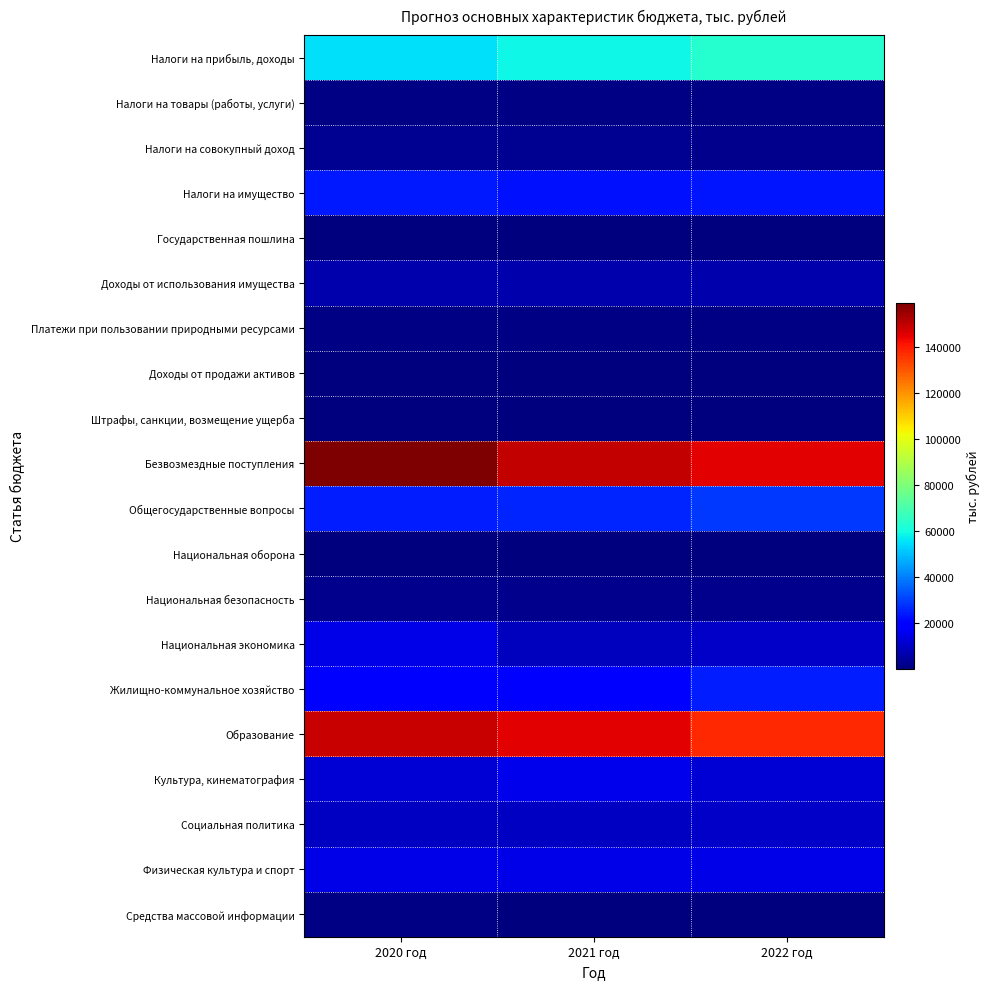

Reading right to left, what are all the values shown in this chart?

Налоги на прибыль, доходы: 2022 год=63200.0	2021 год=58817.0	2020 год=55372.0
Налоги на товары (работы, услуги): 2022 год=1241.0	2021 год=1169.4	2020 год=1111.3
Налоги на совокупный доход: 2022 год=2432.0	2021 год=3107.0	2020 год=3106.0
Налоги на имущество: 2022 год=23110.0	2021 год=22912.0	2020 год=23752.0
Государственная пошлина: 2022 год=19.0	2021 год=19.0	2020 год=19.0
Доходы от использования имущества: 2022 год=6306.9	2021 год=6245.6	2020 год=6282.0
Платежи при пользовании природными ресурсами: 2022 год=1154.0	2021 год=1154.0	2020 год=1154.0
Доходы от продажи активов: 2022 год=160.0	2021 год=140.0	2020 год=120.0
Штрафы, санкции, возмещение ущерба: 2022 год=48.0	2021 год=48.0	2020 год=48.0
Безвозмездные поступления: 2022 год=145439.1	2021 год=149410.0	2020 год=159316.1
Общегосударственные вопросы: 2022 год=29121.1	2021 год=26080.2	2020 год=24312.4
Национальная оборона: 2022 год=423.8	2021 год=408.0	2020 год=404.4
Национальная безопасность: 2022 год=2172.1	2021 год=2382.1	2020 год=1995.0
Национальная экономика: 2022 год=10240.4	2021 год=8956.7	2020 год=14911.0
Жилищно-коммунальное хозяйство: 2022 год=24617.0	2021 год=17704.4	2020 год=20537.7
Образование: 2022 год=137669.0	2021 год=145546.6	2020 год=148846.3
Культура, кинематография: 2022 год=11972.5	2021 год=15524.5	2020 год=12158.0
Социальная политика: 2022 год=10121.9	2021 год=9647.2	2020 год=9790.4
Физическая культура и спорт: 2022 год=14611.7	2021 год=14611.7	2020 год=14836.7
Средства массовой информации: 2022 год=398.9	2021 год=399.0	2020 год=676.9